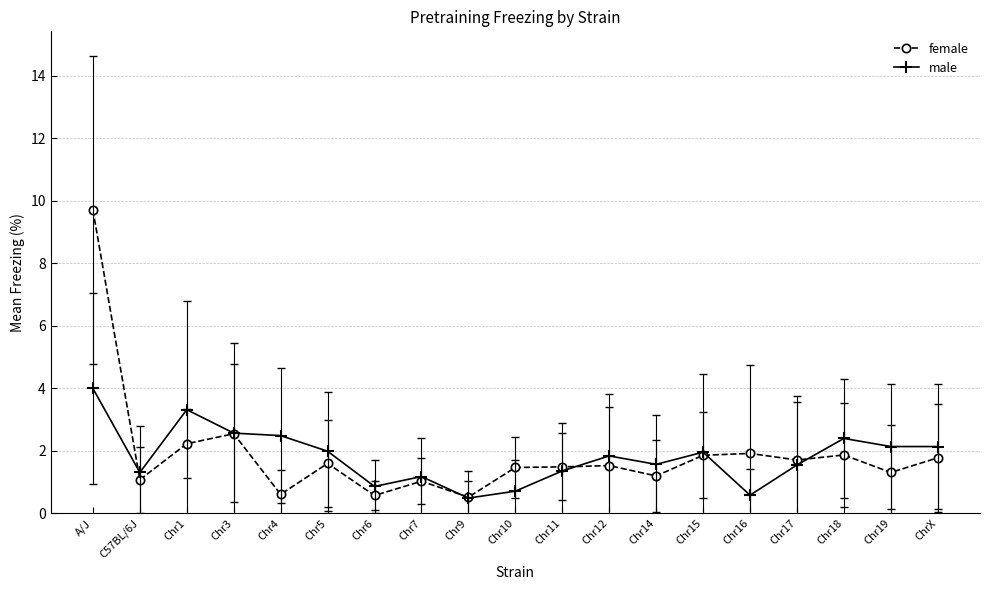

Which label corresponds to the largest value in the chart?

A/J